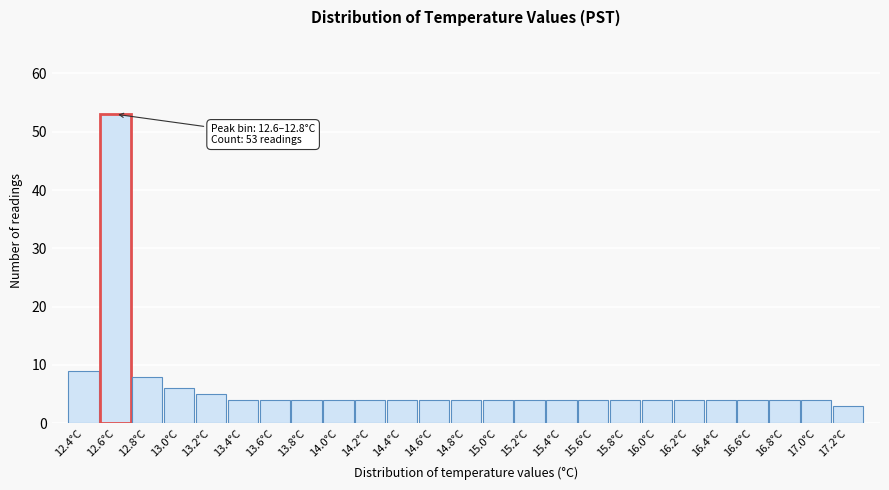

Reading right to left, what are all the values shown in this chart?

17.2°C=3	17.0°C=4	16.8°C=4	16.6°C=4	16.4°C=4	16.2°C=4	16.0°C=4	15.8°C=4	15.6°C=4	15.4°C=4	15.2°C=4	15.0°C=4	14.8°C=4	14.6°C=4	14.4°C=4	14.2°C=4	14.0°C=4	13.8°C=4	13.6°C=4	13.4°C=4	13.2°C=5	13.0°C=6	12.8°C=8	12.6°C=53	12.4°C=9